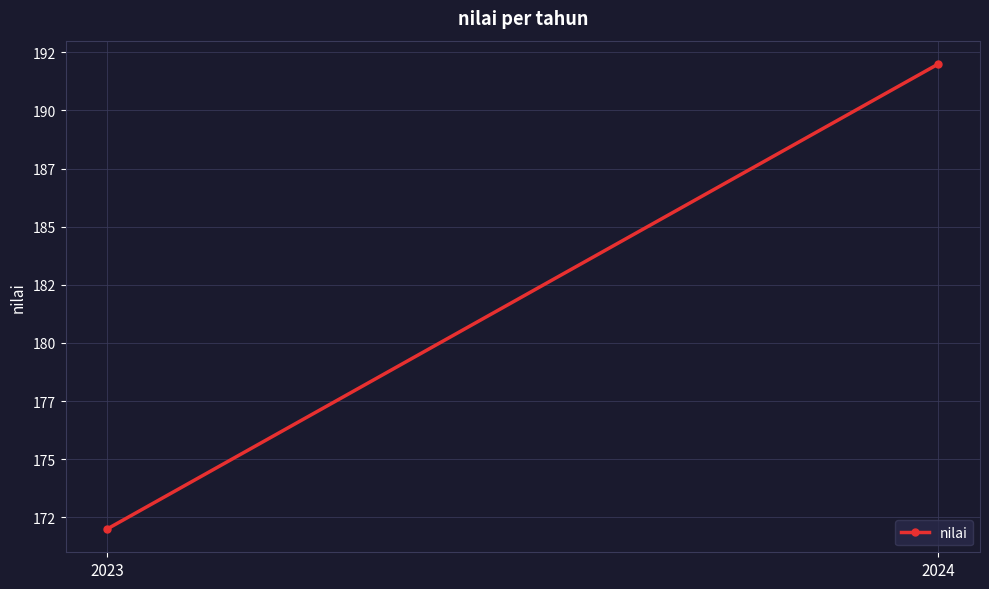

How many distinct data groups are displayed?

1